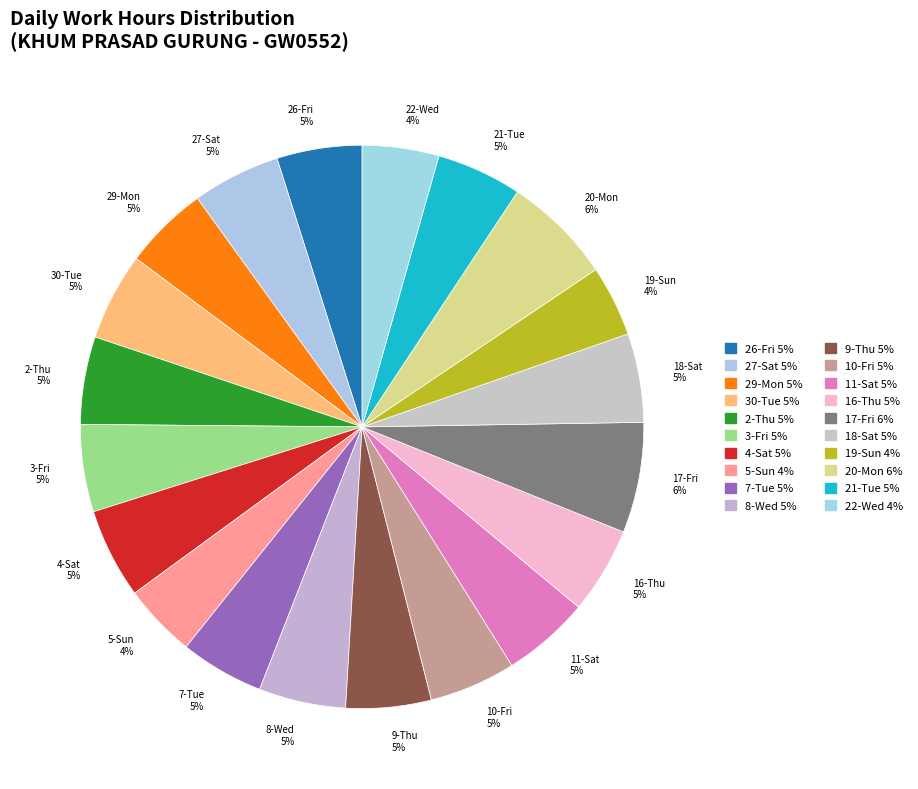

Which has a higher value, 22-Wed or 3-Fri?

3-Fri